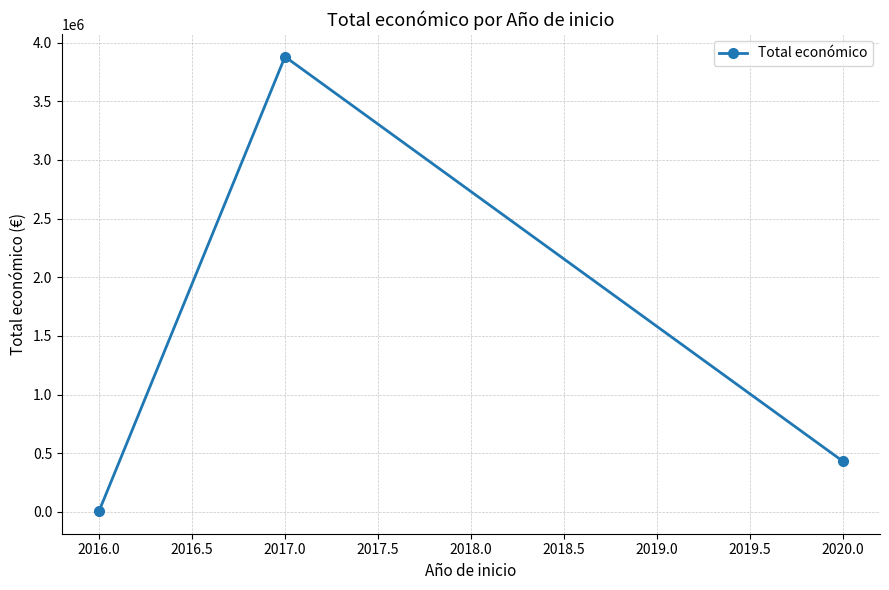

Reading left to right, list all the values displayed in this chart.

8000	3879758	432329